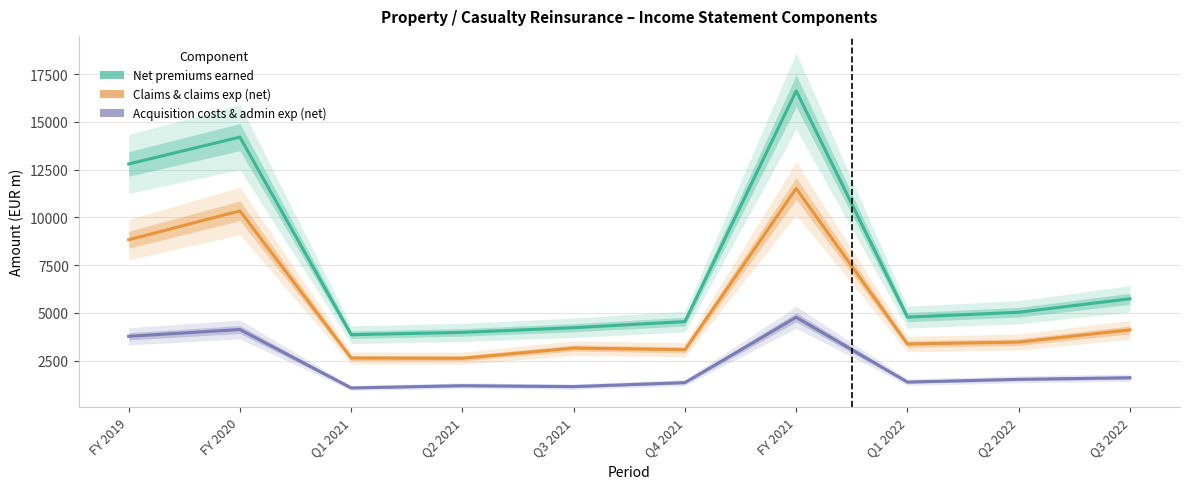

True or false: Acquisition costs and admin exp (net) and Claims and claims expenses (net) intersect in this chart.

False